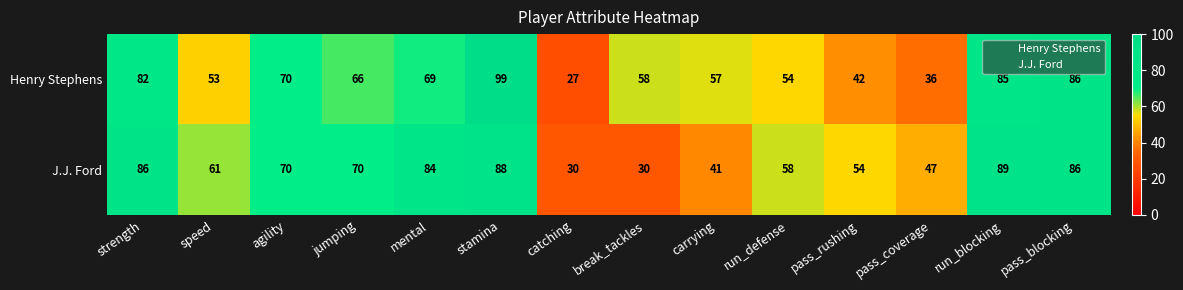

At which category is the sum across all series the highest?

stamina